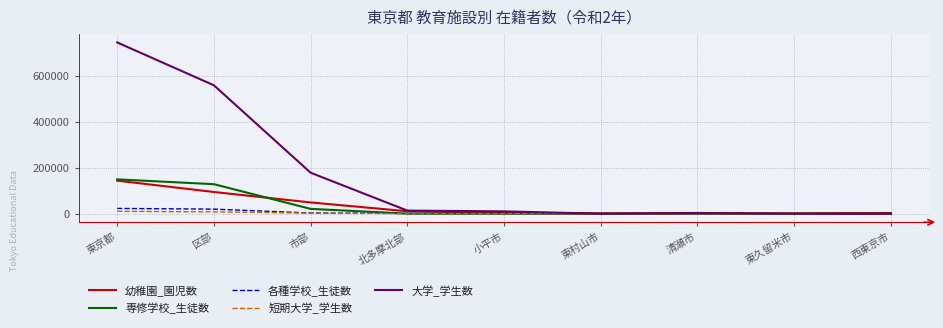

Is it true that 専修学校_生徒数 equals 149579 at 東京都?

True